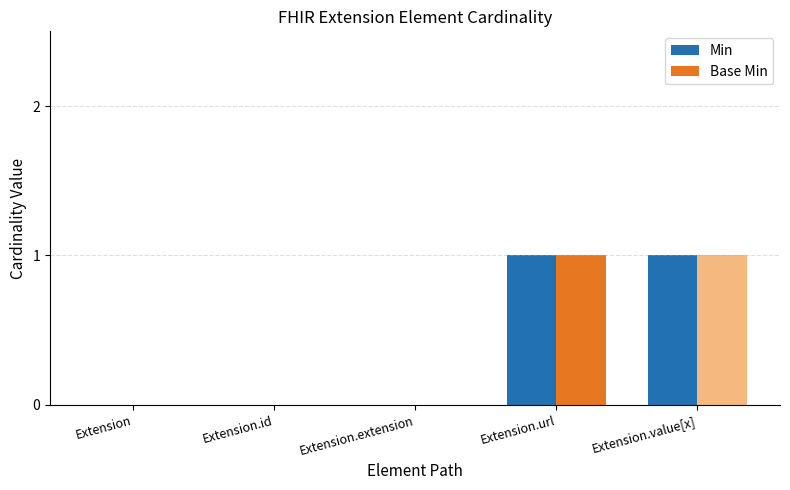

The Base Min series shows 0 at Extension.id. True or false?

True